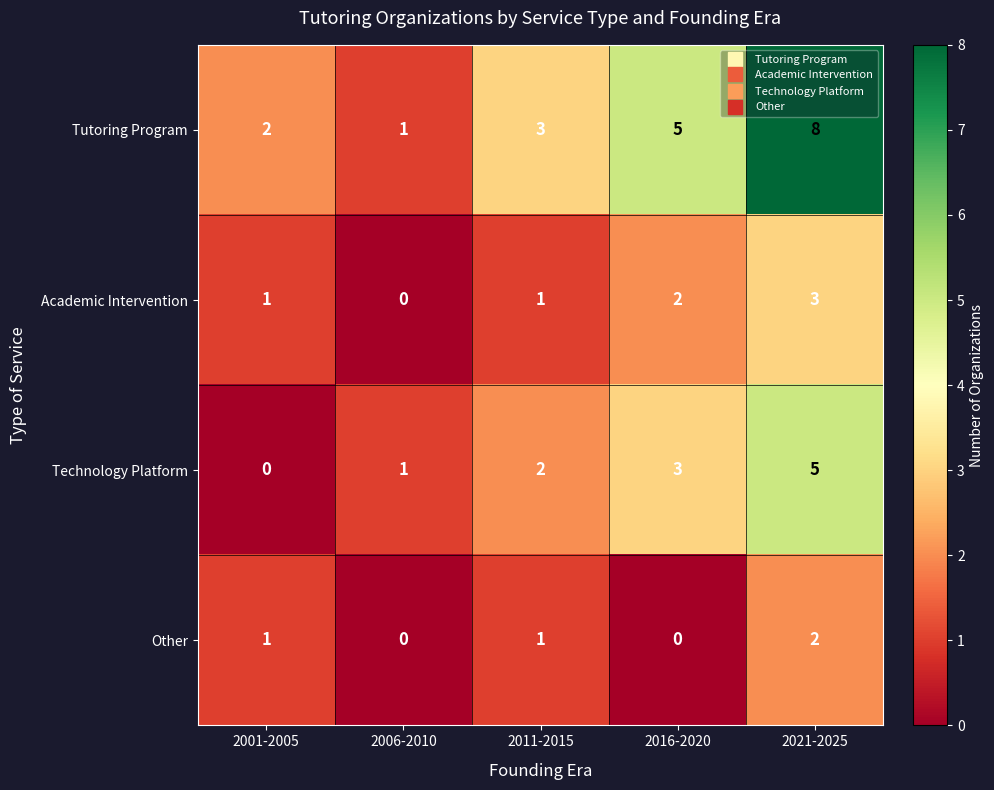

Reading right to left, list all the values displayed in this chart.

Tutoring Program: 8	5	3	1	2
Academic Intervention: 3	2	1	0	1
Technology Platform: 5	3	2	1	0
Other: 2	0	1	0	1